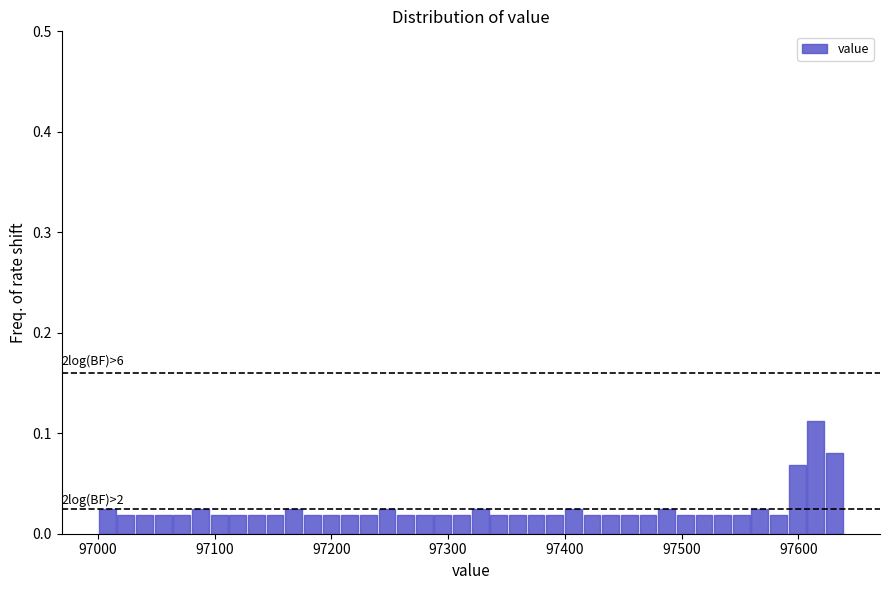

Around what value on the x-axis is the tallest bar? Give the approximate position of its centre, as read against the axis.

97610